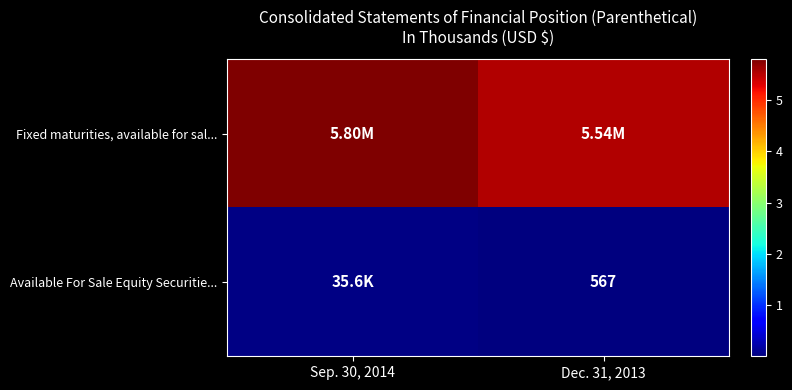

What is the maximum value for row_0?

5797828